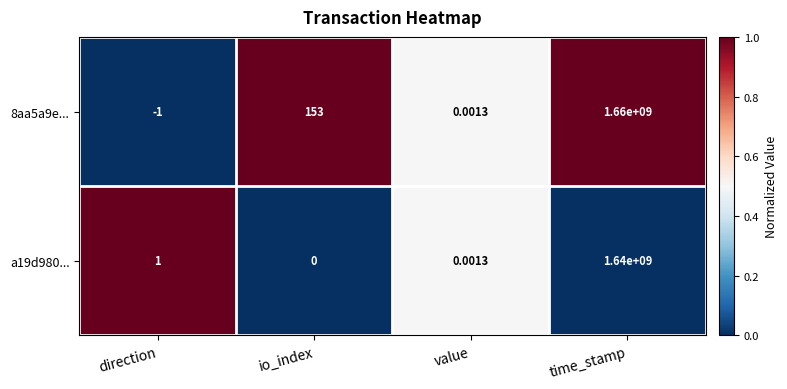

At which category does the chart reach its peak across all series?

time_stamp